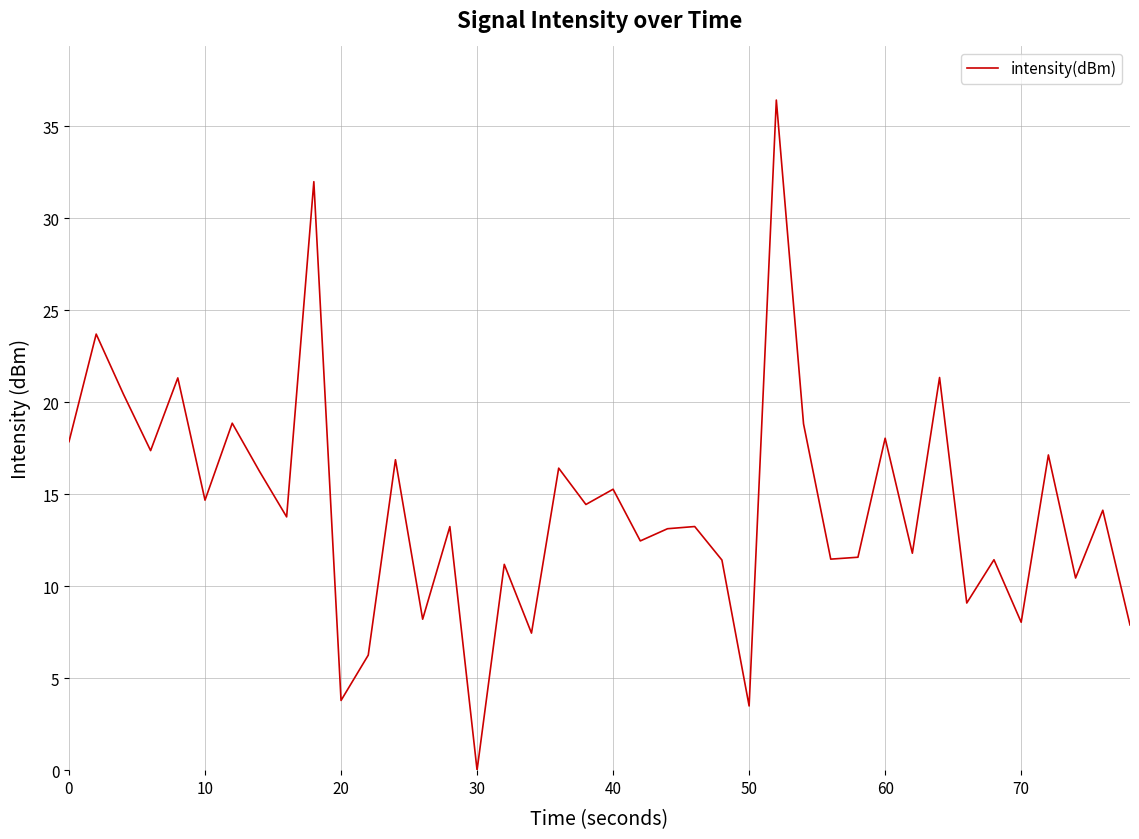

What is the greatest value displayed?

36.4